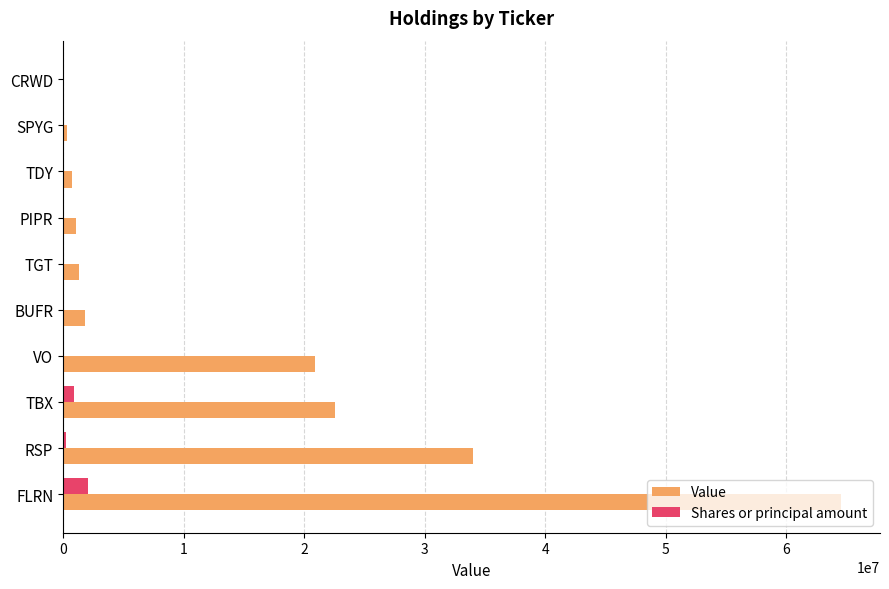

Between RSP and BUFR, which series saw the biggest shift?

Value